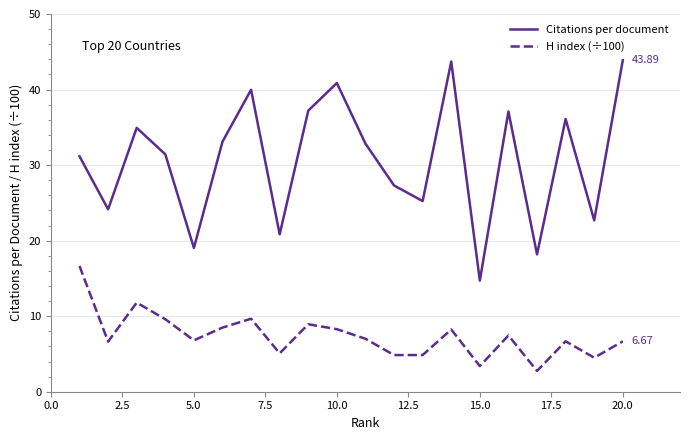

Which series has the largest total across all categories?

Citations per document